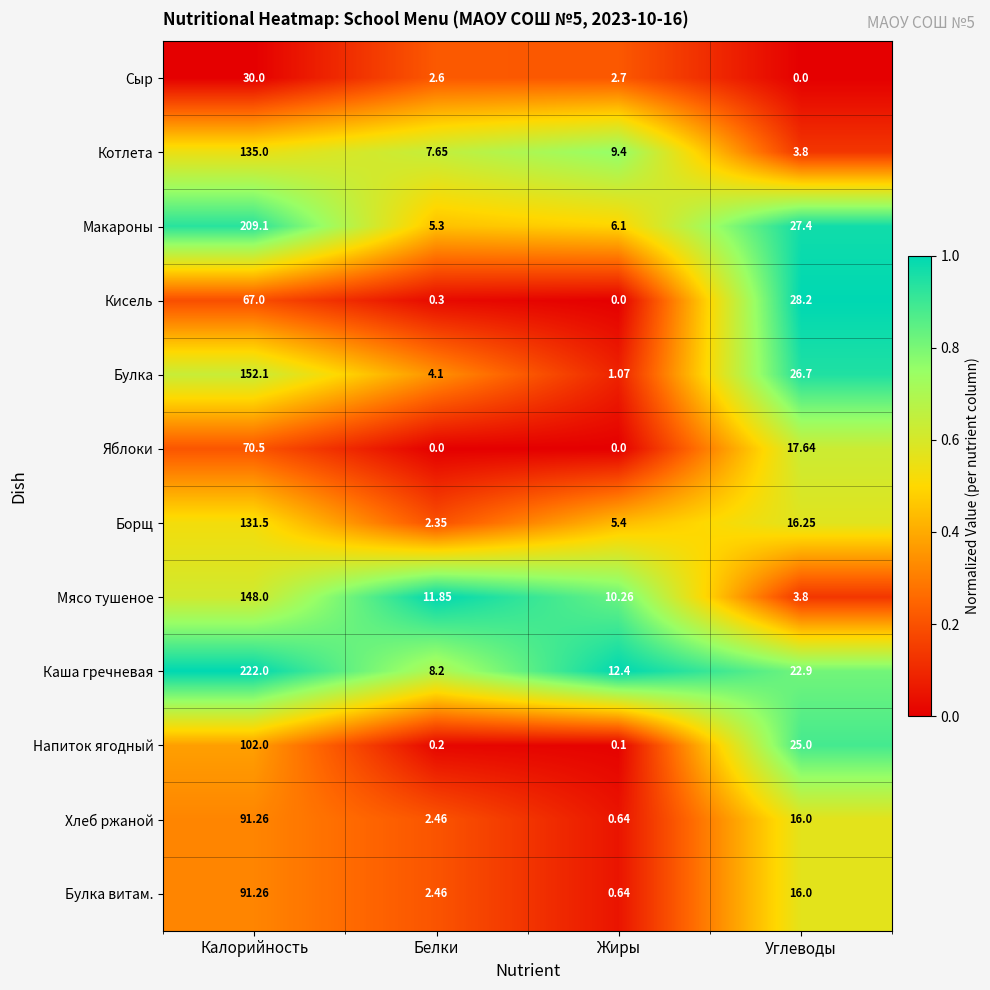

Which series has the largest total across all categories?

Каша гречневая